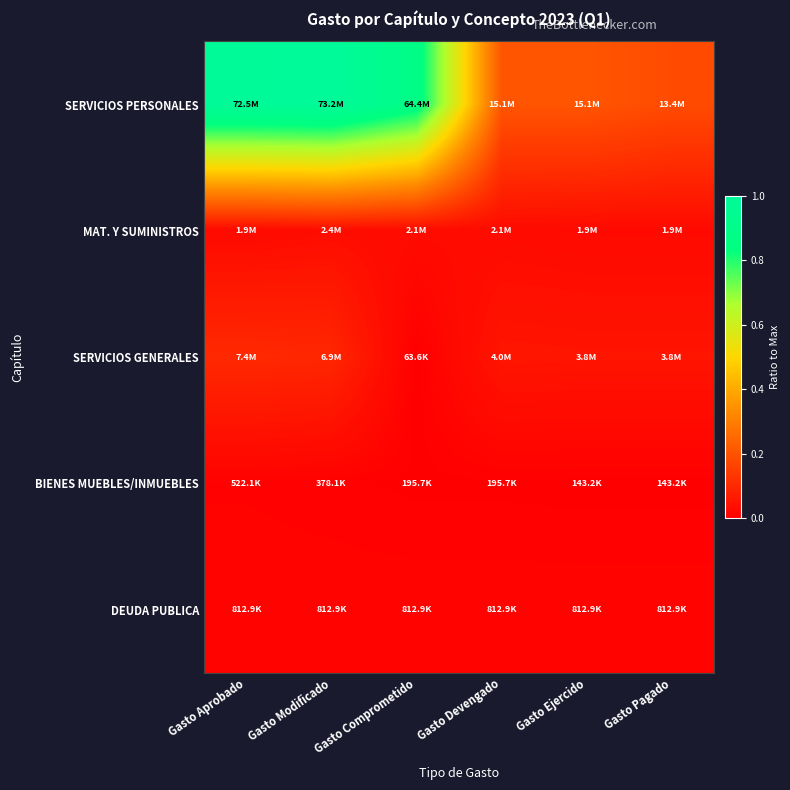

At which category does the chart reach its minimum across all series?

Gasto Comprometido